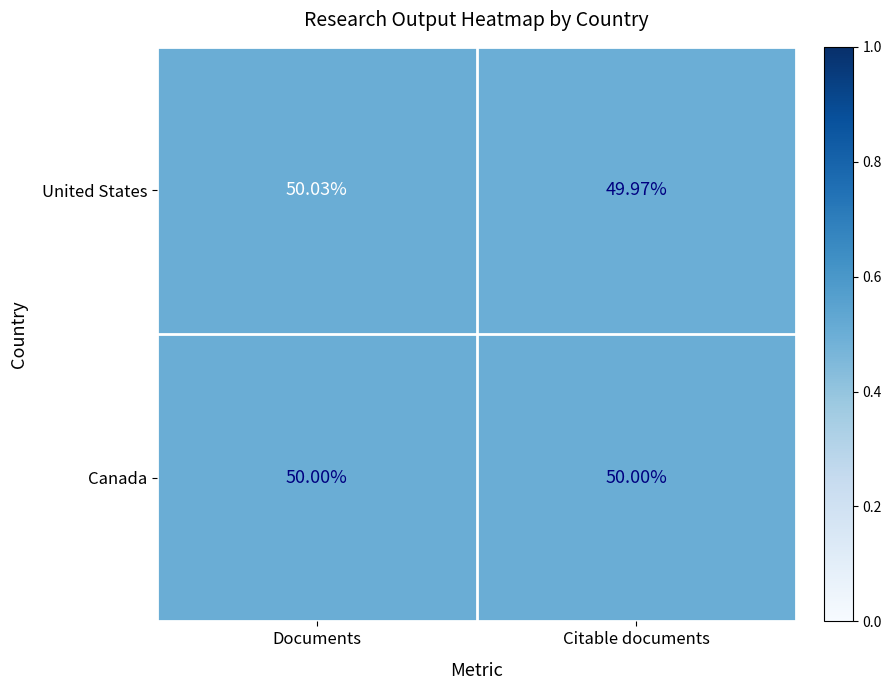

At which category is the sum across all series the highest?

Documents